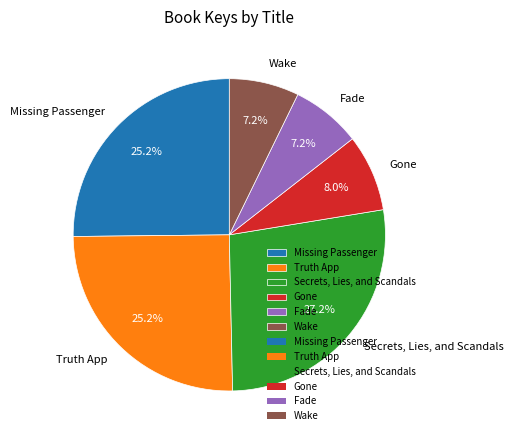

Does Truth App account for over 50% of the chart?

No